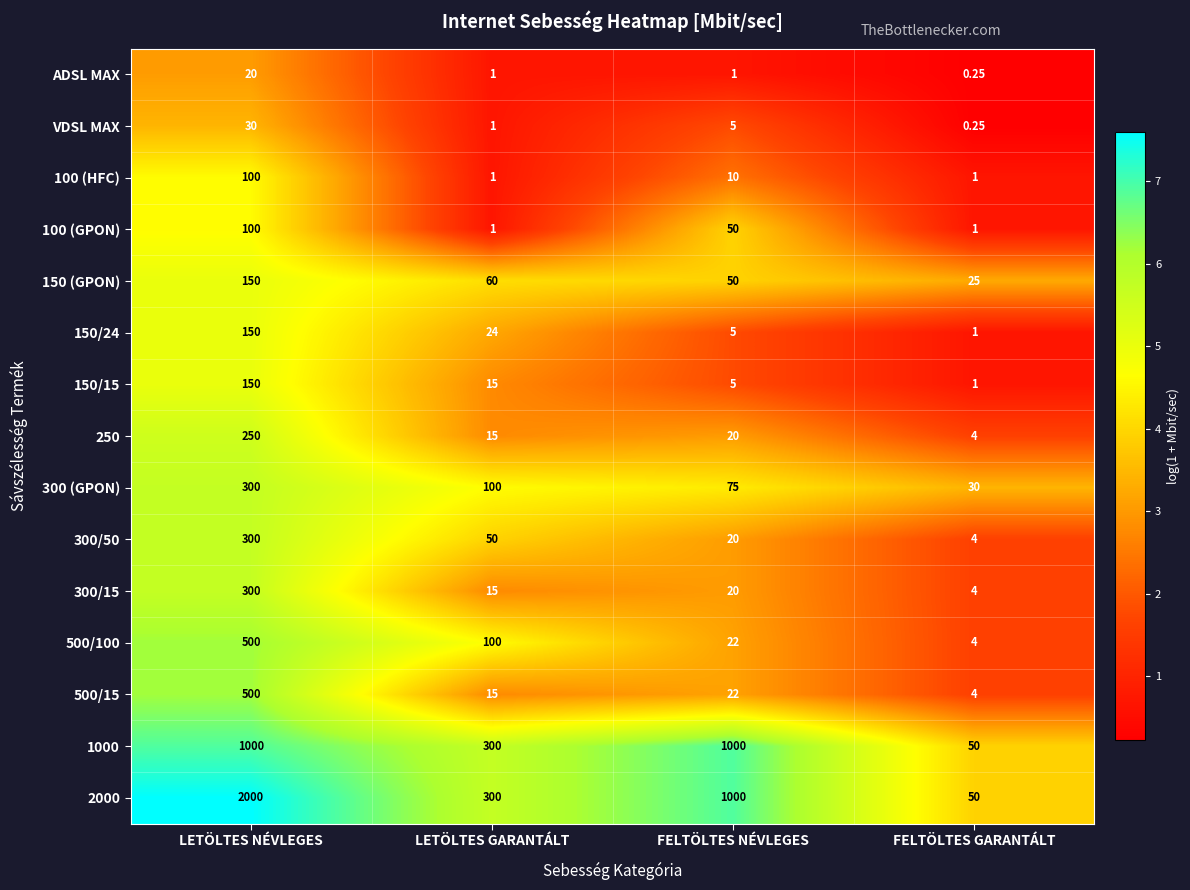

What is the greatest value displayed?

2000.0